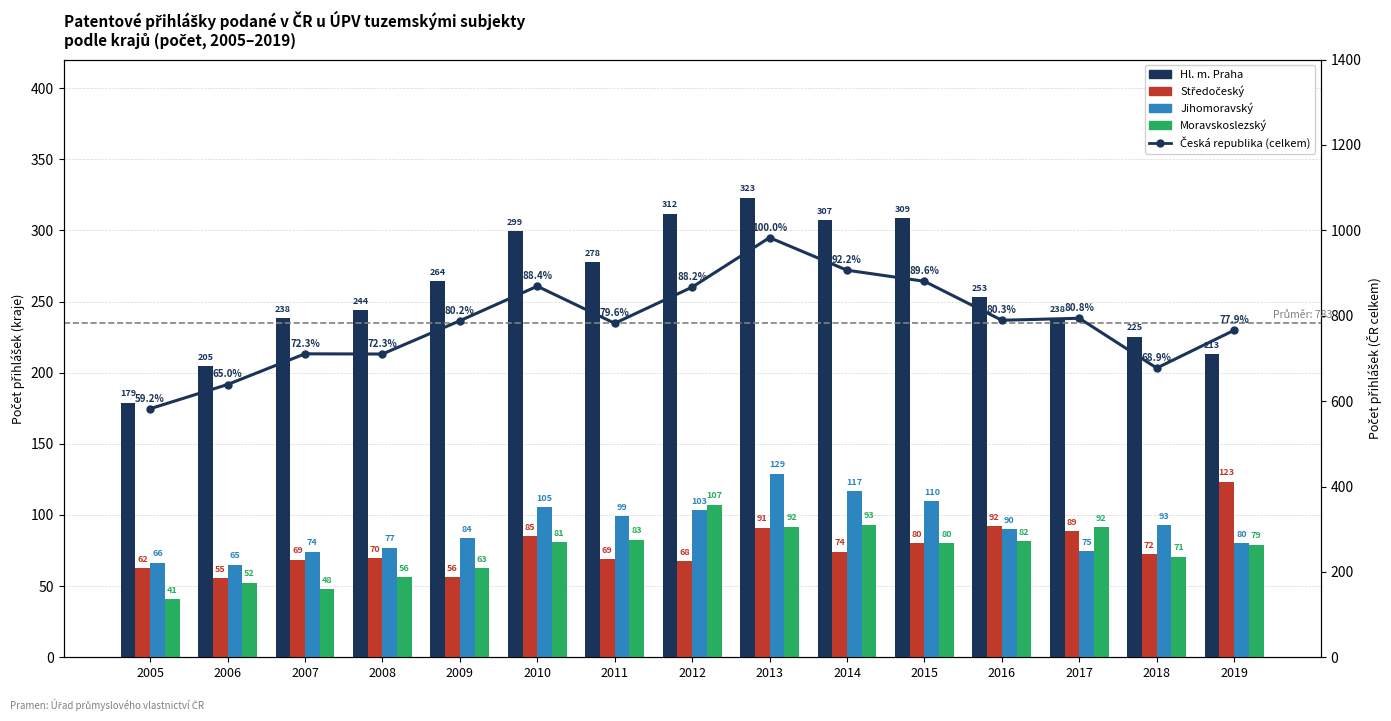

What are all the series names shown in the legend?

Hl. m. Praha, Středočeský, Jihomoravský, Moravskoslezský, Česká republika (celkem)